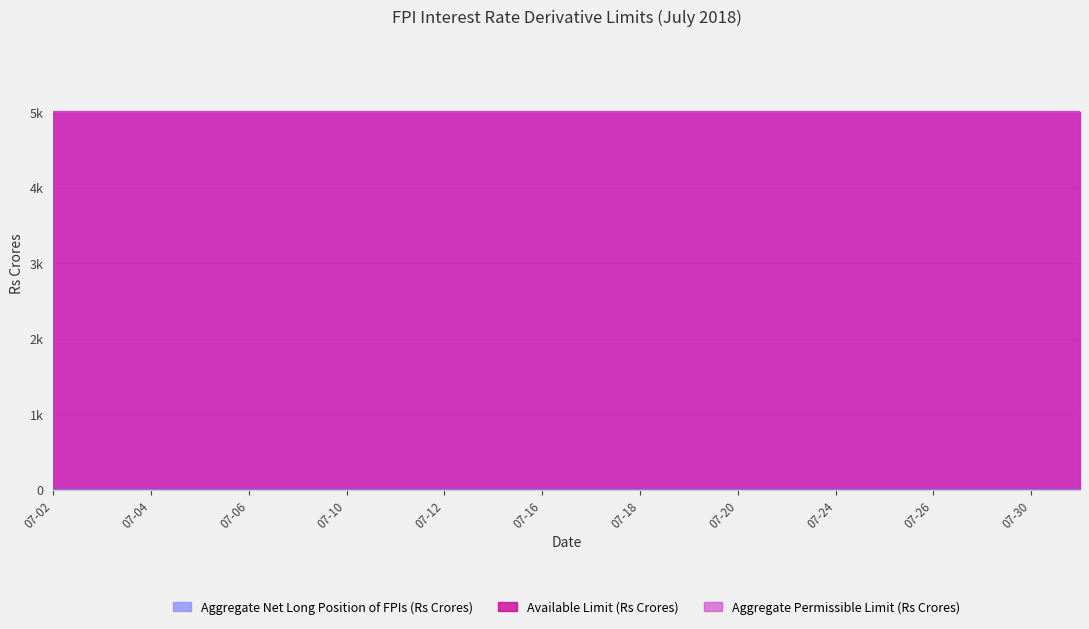

True or false: Available Limit (Rs Crores) and Aggregate Net Long Position of FPIs (Rs Crores) cross at least once.

False